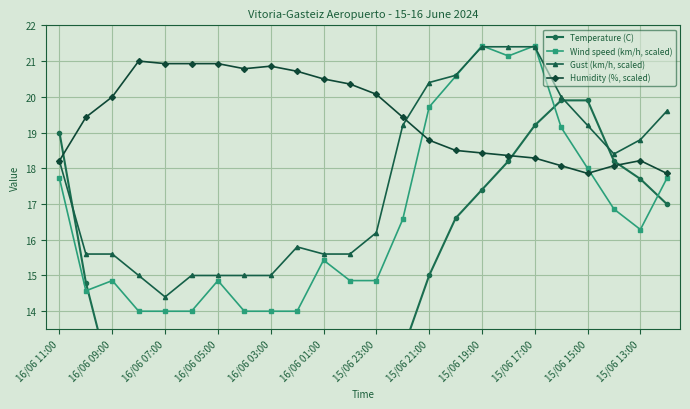

True or false: Humidity (%, scaled) has a value of 11.4 at 15/06 13:00.

False